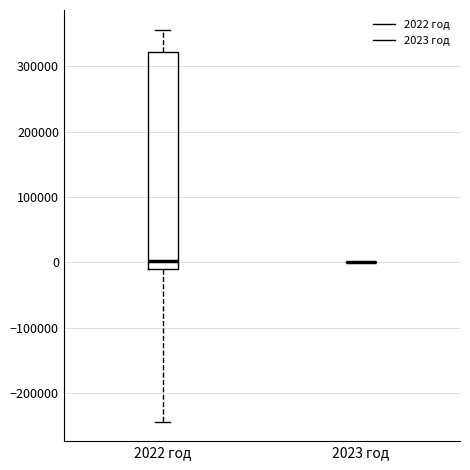

Where does the median line of the box for 2022 год sit on the y-axis? The values are not printed on the chart, so give them approximately, as read against the axis.

0